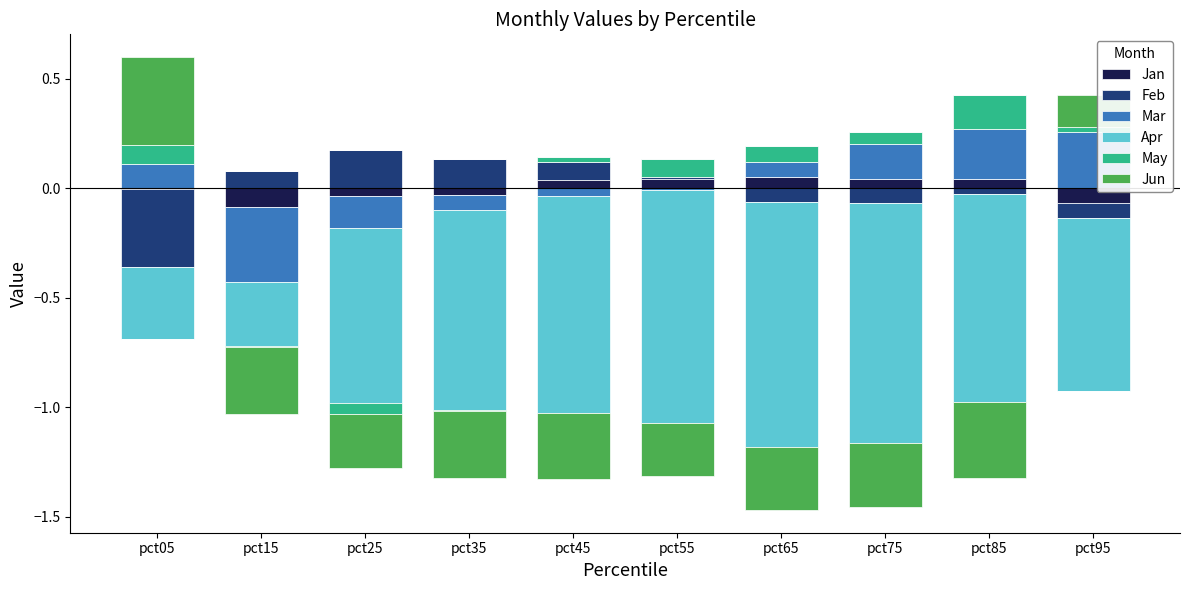

Which category has the highest value in the Feb series?

pct25